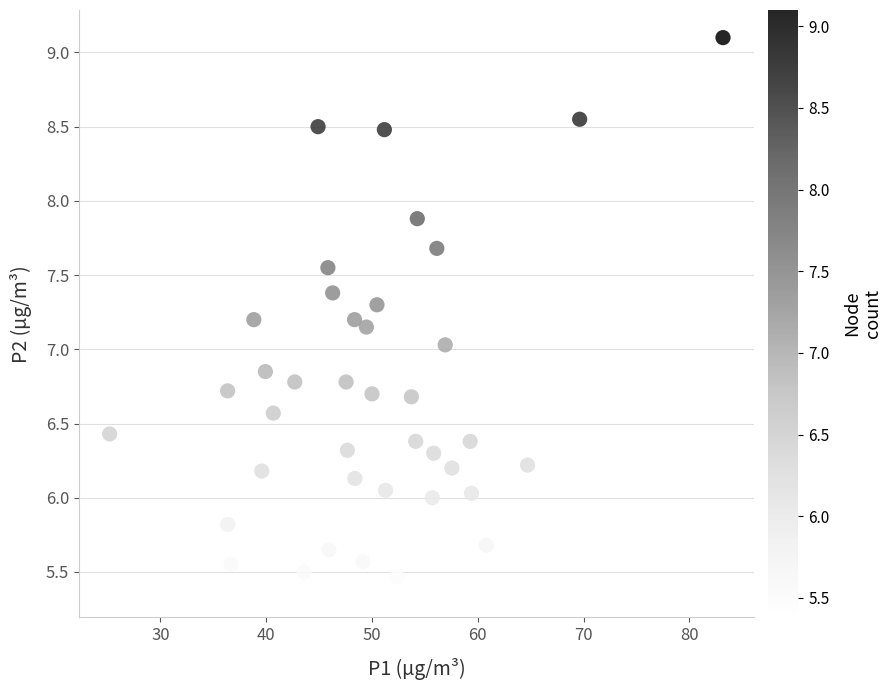

What is the range of X values (max minus min)?

58.0